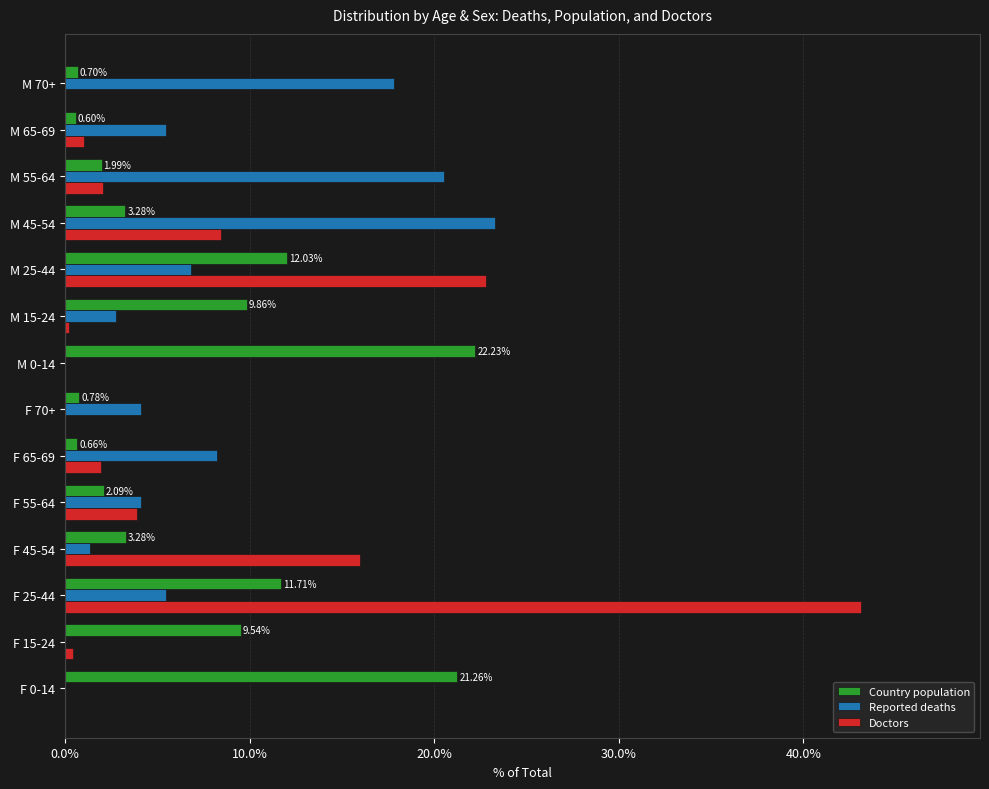

At which category is the sum across all series the highest?

F 25-44